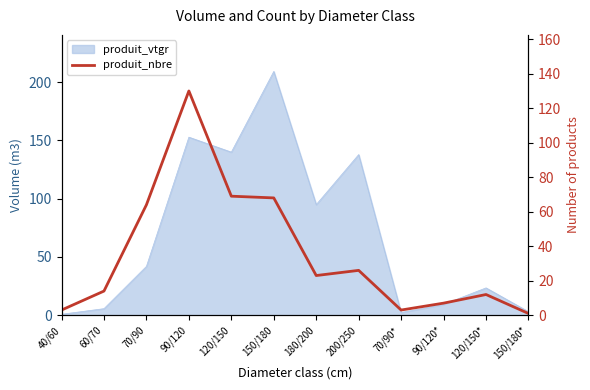

Which label corresponds to the smallest value in the chart?

150/180*